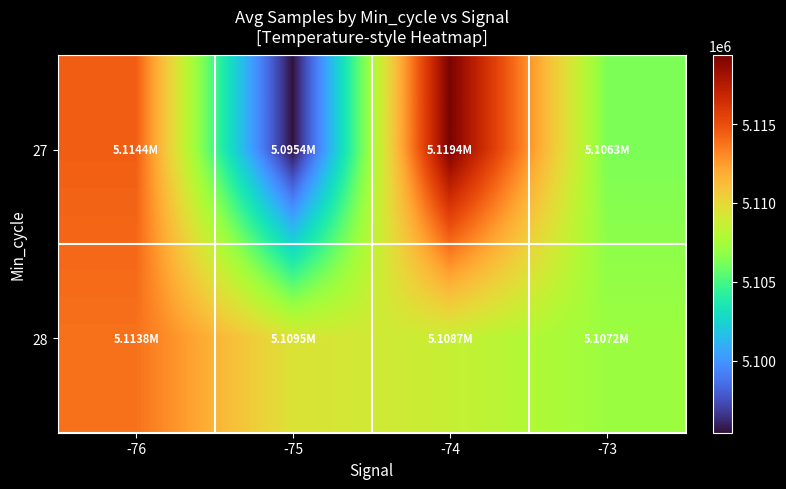

What is the spread (max minus min) of values at -73?

863